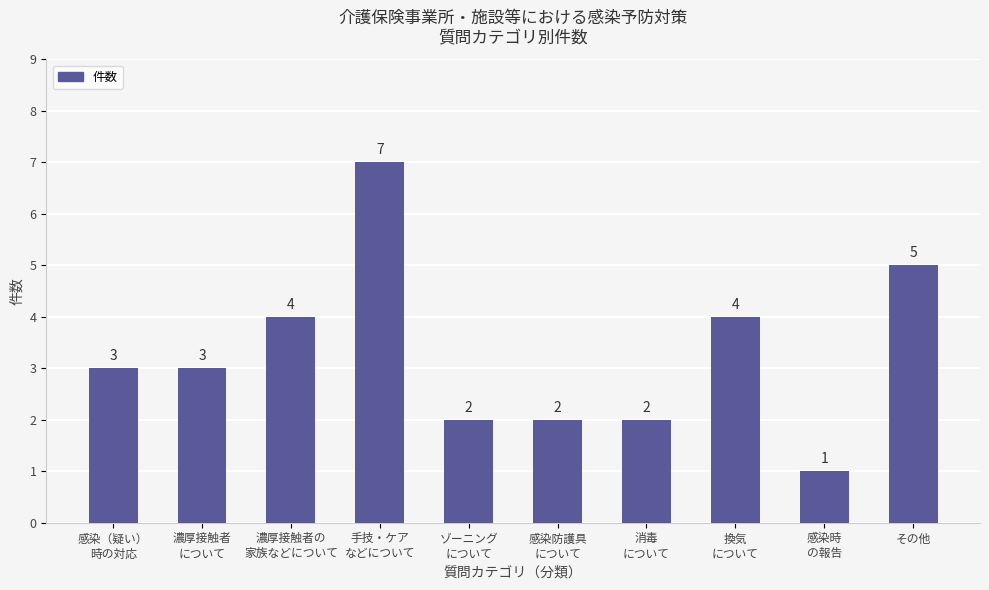

Reading left to right, extract all data points from this chart.

感染（疑い）
時の対応=3	濃厚接触者
について=3	濃厚接触者の
家族などについて=4	手技・ケア
などについて=7	ゾーニング
について=2	感染防護具
について=2	消毒
について=2	換気
について=4	感染時
の報告=1	その他=5